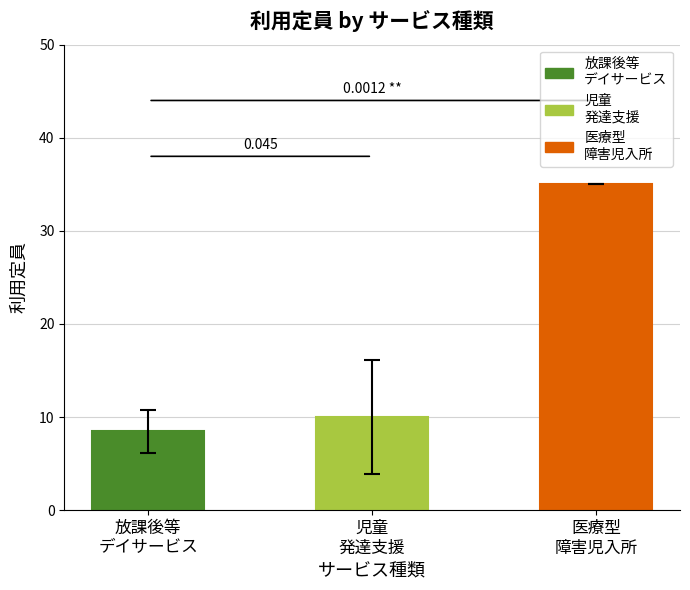

Rank the categories by value from lowest to highest.

放課後等
デイサービス, 児童
発達支援, 医療型
障害児入所